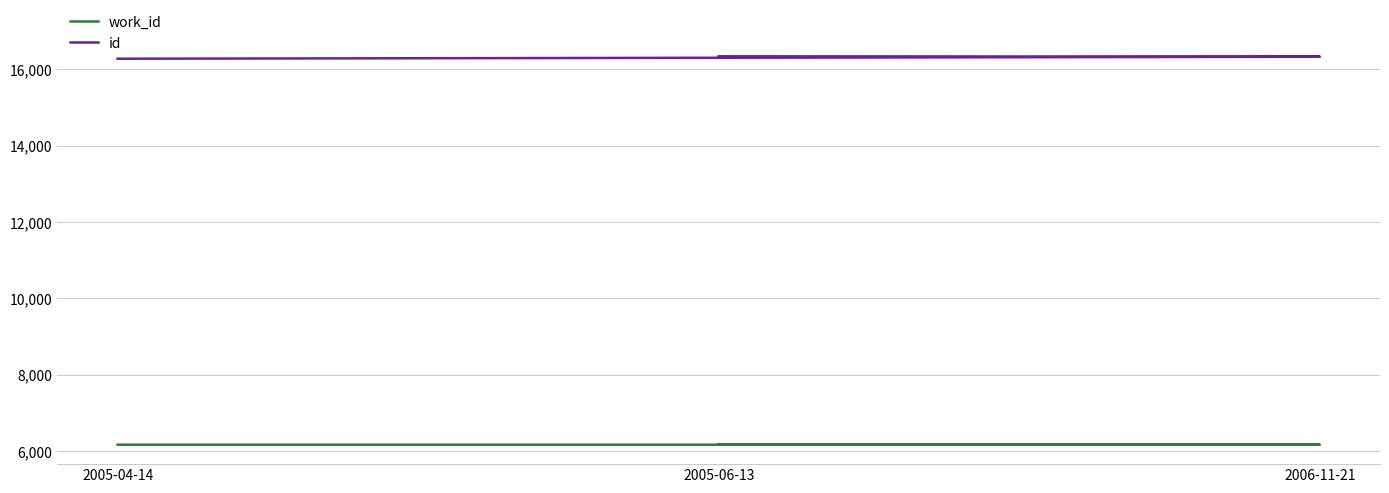

True or false: id has a value of 24707 at 2005-04-14.

False